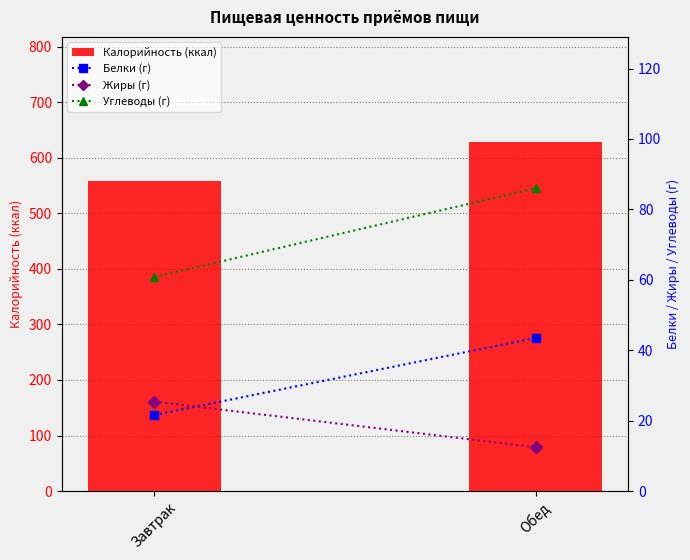

Which category has the lowest value in the Жиры (г) series?

Обед